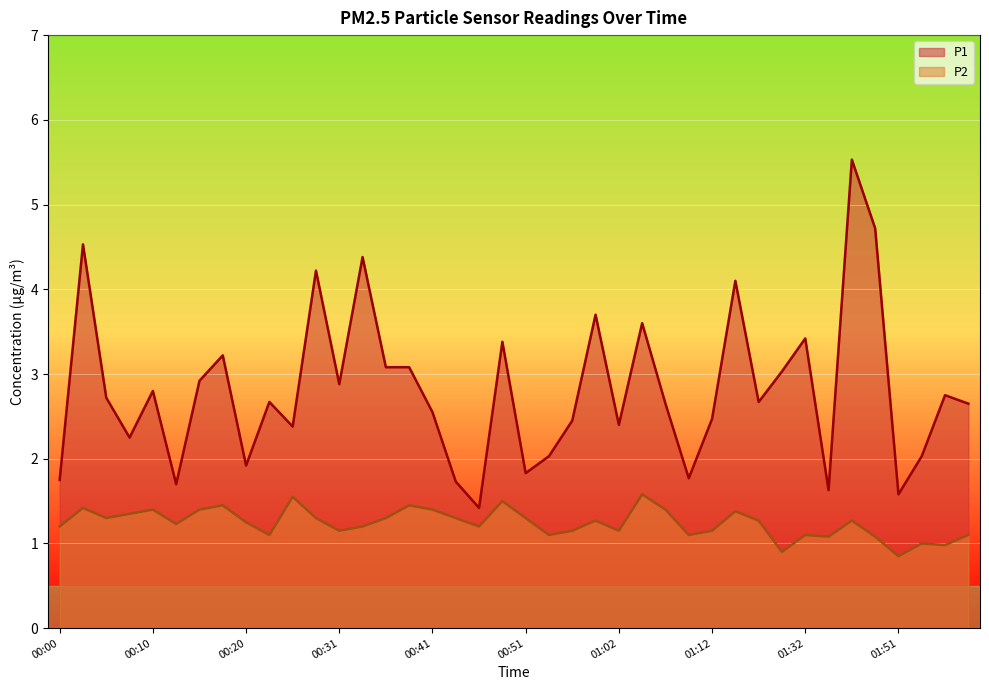

What is the total value across all series at 01:34?

2.7